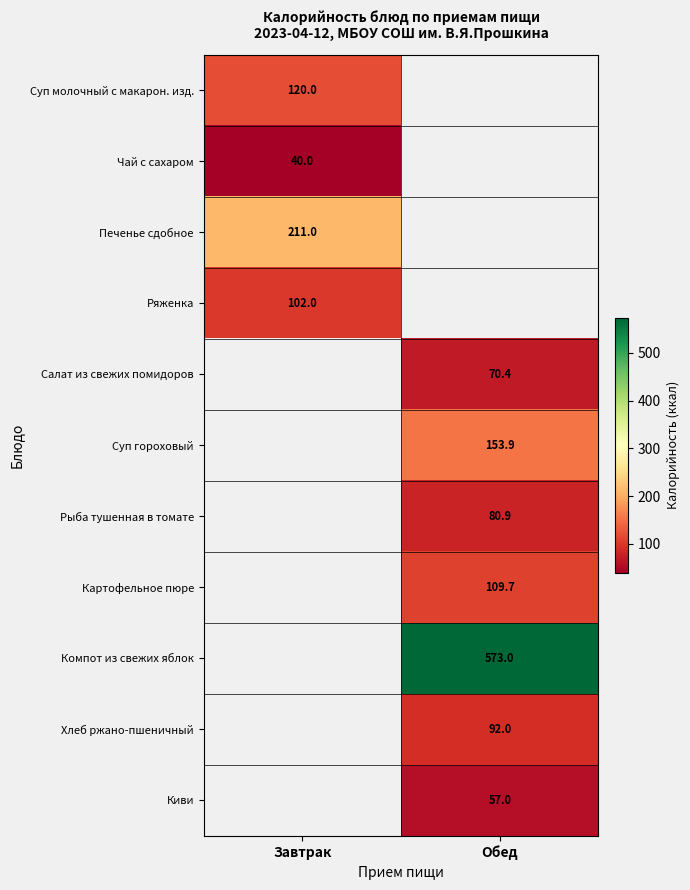

At how many categories does at least one series exceed 268?

1